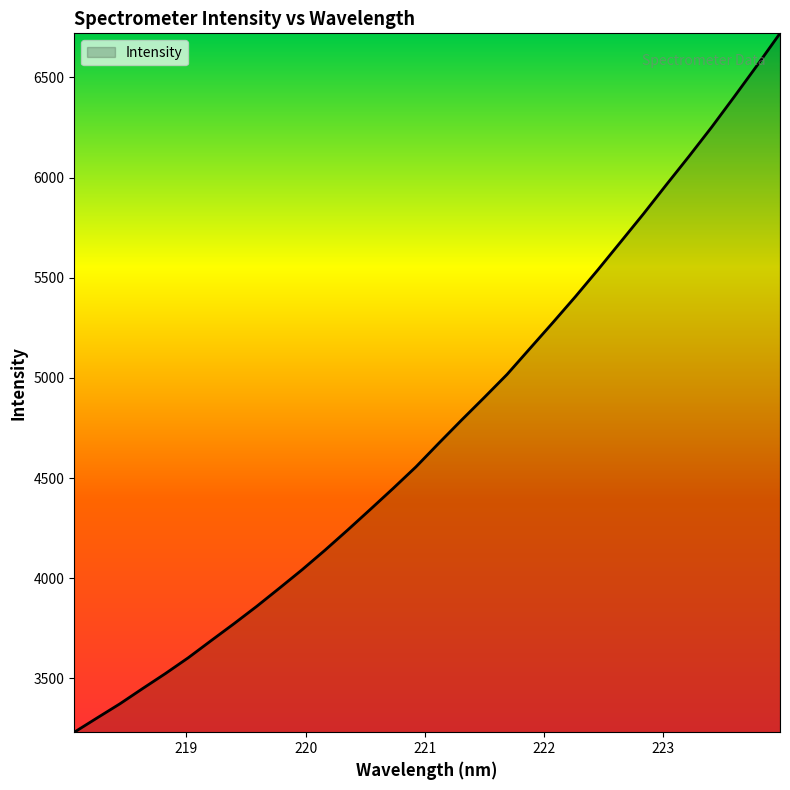

Reading right to left, what are all the values shown in this chart?

6719.7	6560.7	6405.2	6252.4	6106.2	5963.8	5819.2	5679.5	5540.3	5405.0	5274.3	5146.0	5017.3	4902.3	4789.2	4673.8	4556.2	4448.9	4344.4	4240.8	4139.8	4042.7	3950.3	3859.3	3772.5	3688.2	3603.1	3524.5	3449.5	3373.2	3302.8	3231.6